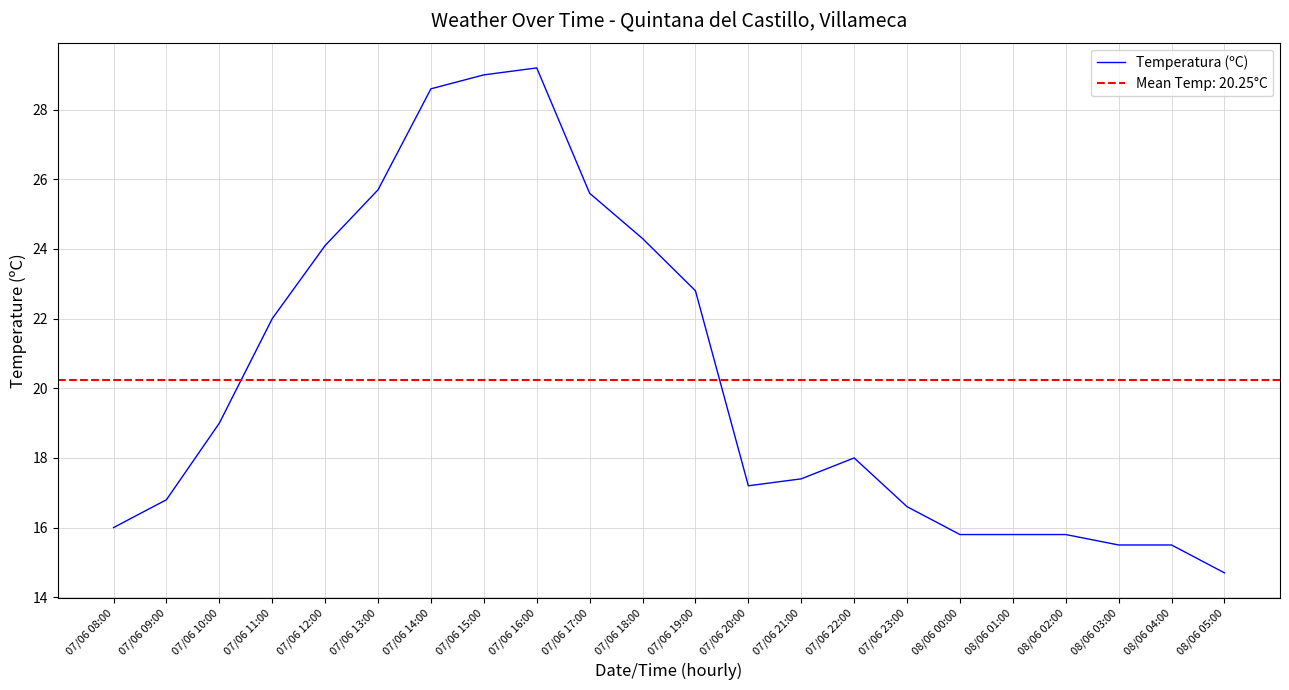

How many points are higher than both their immediate neighbors (excluding endpoints)?

2